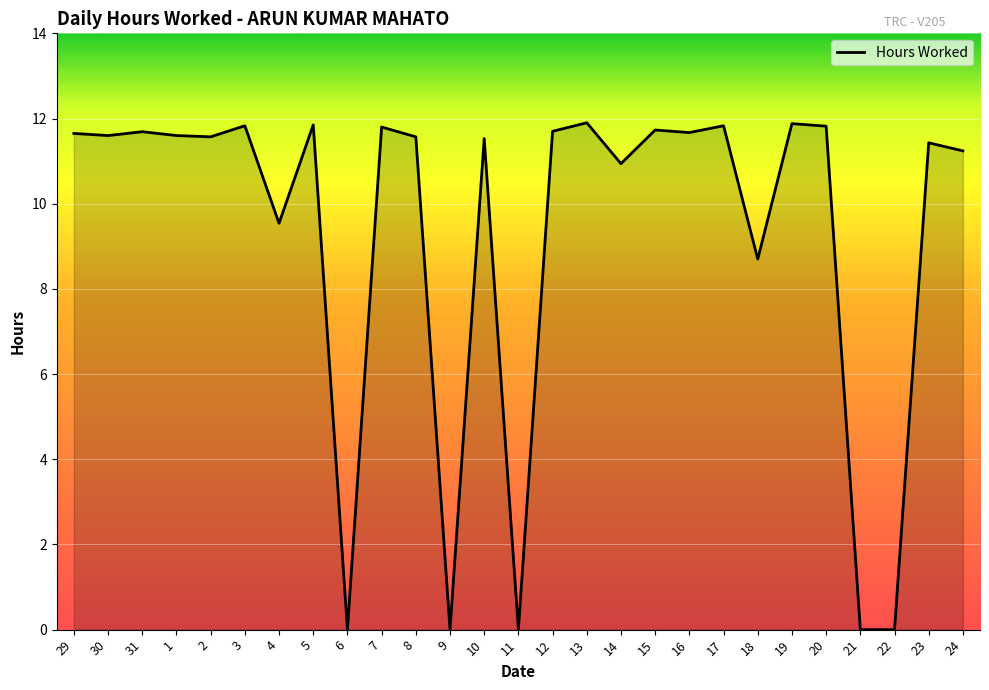

The chart shows a value of 11.5 at 10. True or false?

True